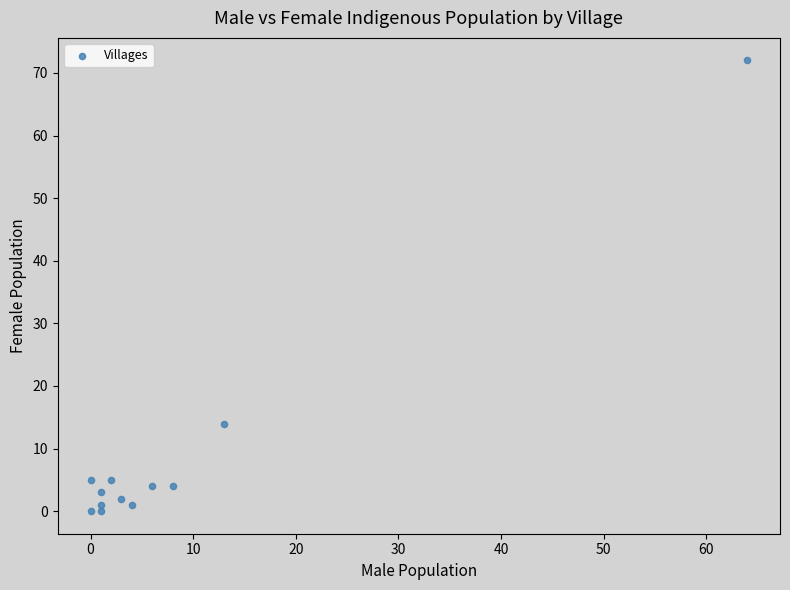

What Y value in the scatter plot is closest to 36?

14